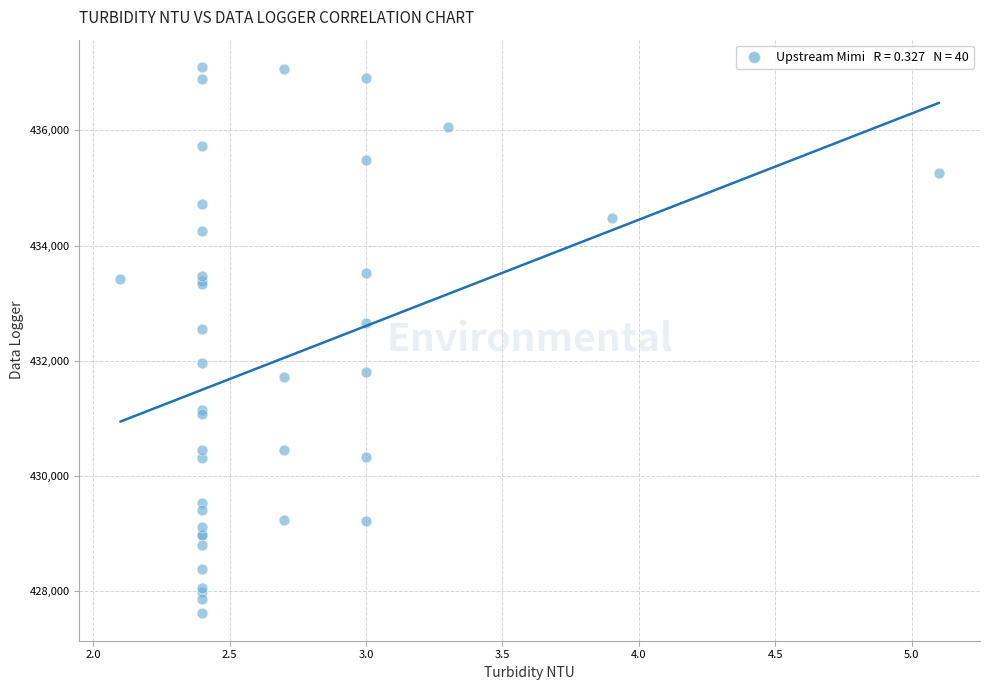

What Y value in the scatter plot is closest to 432355?

432545.3